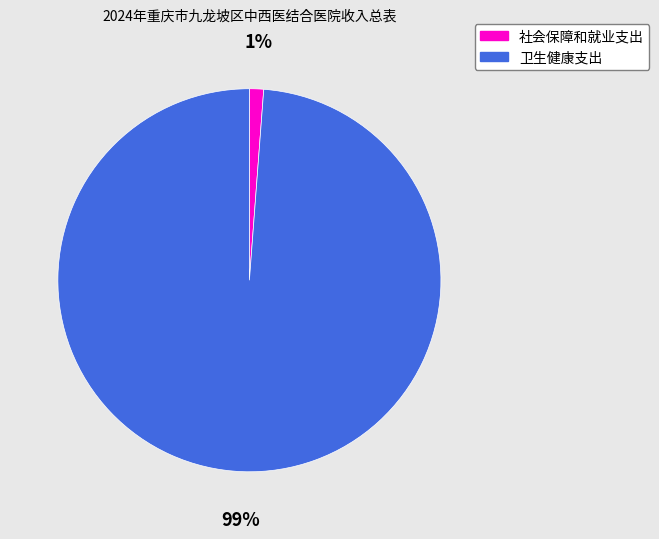

Is the sum of 社会保障和就业支出 and 卫生健康支出 greater than half?

Yes